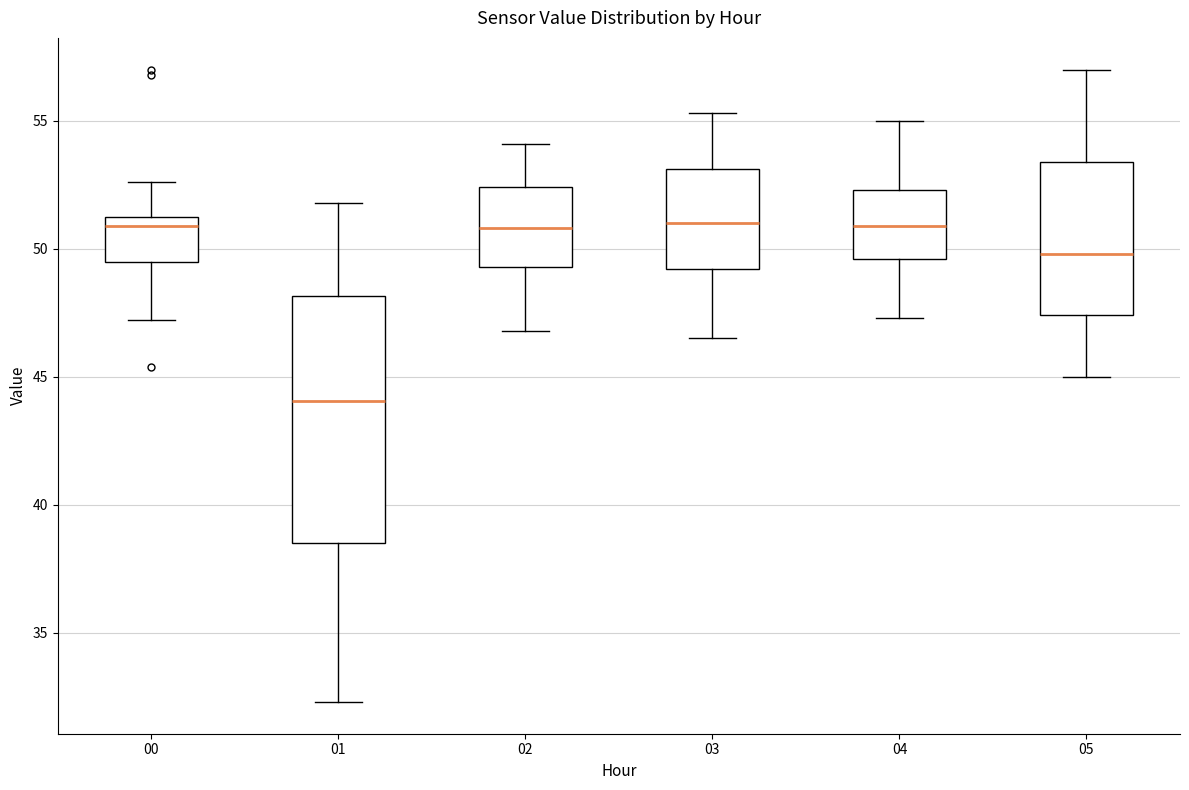

Which box is the tallest, from its lower edge to its upper edge?

01